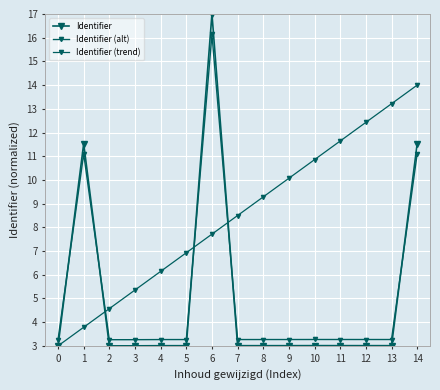

How many lines are shown in the chart?

3